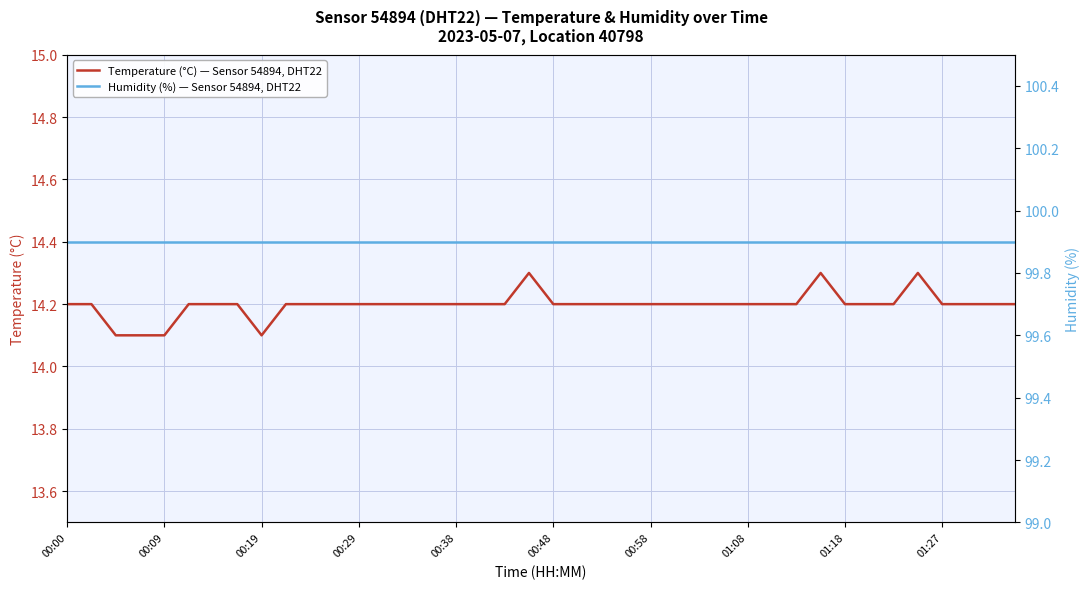

What is the value of the Humidity (%) — Sensor 54894, DHT22 point at the 20th from the left?

99.9